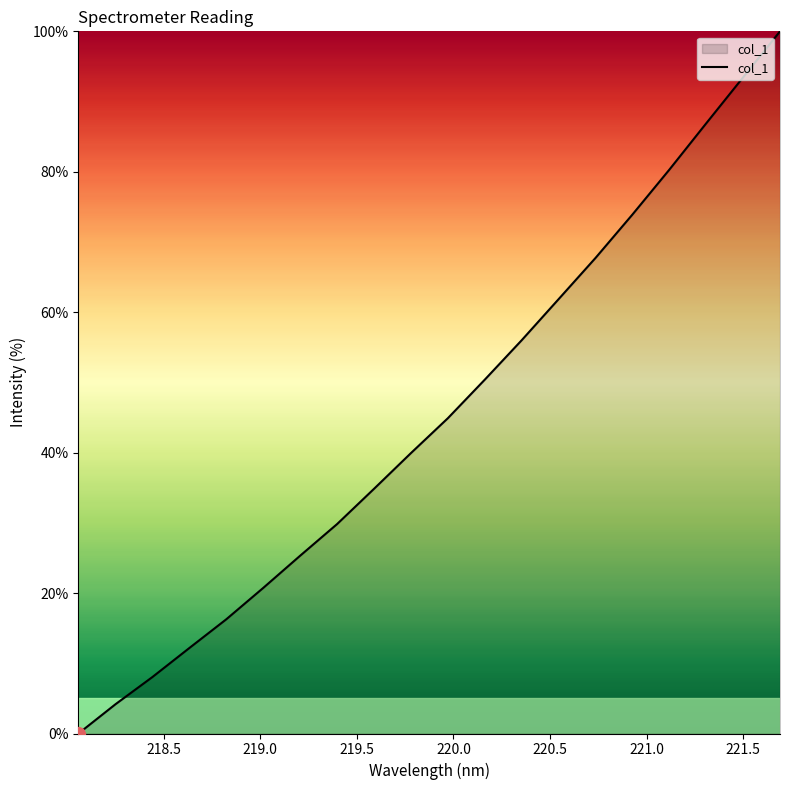

Reading left to right, transcribe all the data shown in this chart.

0.0	4.2	8.0	12.2	16.3	20.7	25.3	29.8	34.8	39.9	44.9	50.4	56.0	61.9	67.7	73.9	80.3	86.9	93.5	100.0